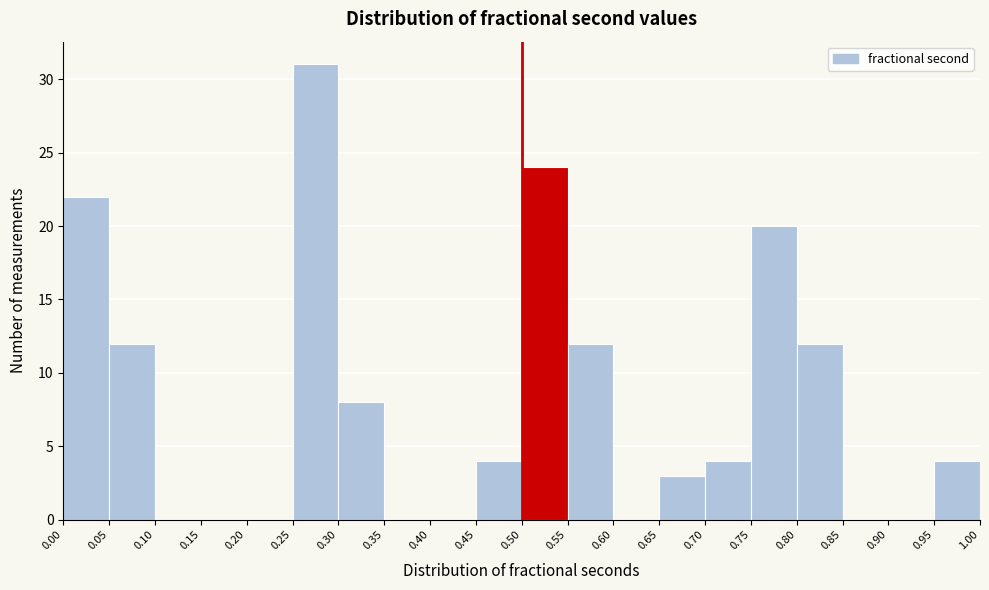

How tall is the bar that spans 0.80 to 0.85 on the x-axis? The values are not printed on the chart, so give them approximately, as read against the axis.

12